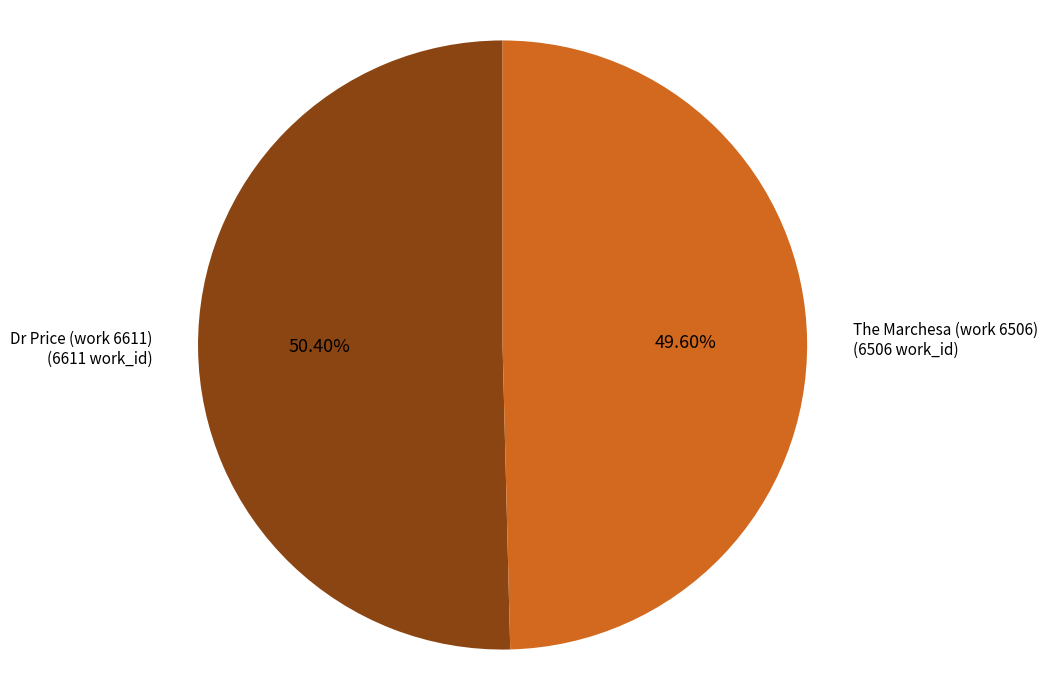

Does any single category account for the majority?

Yes